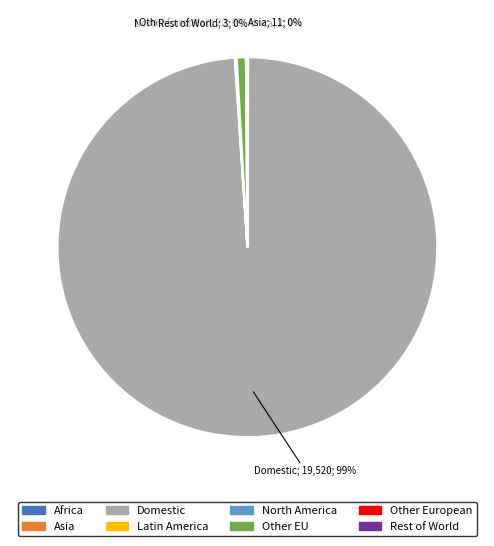

Which slice represents more than half of the pie?

Domestic